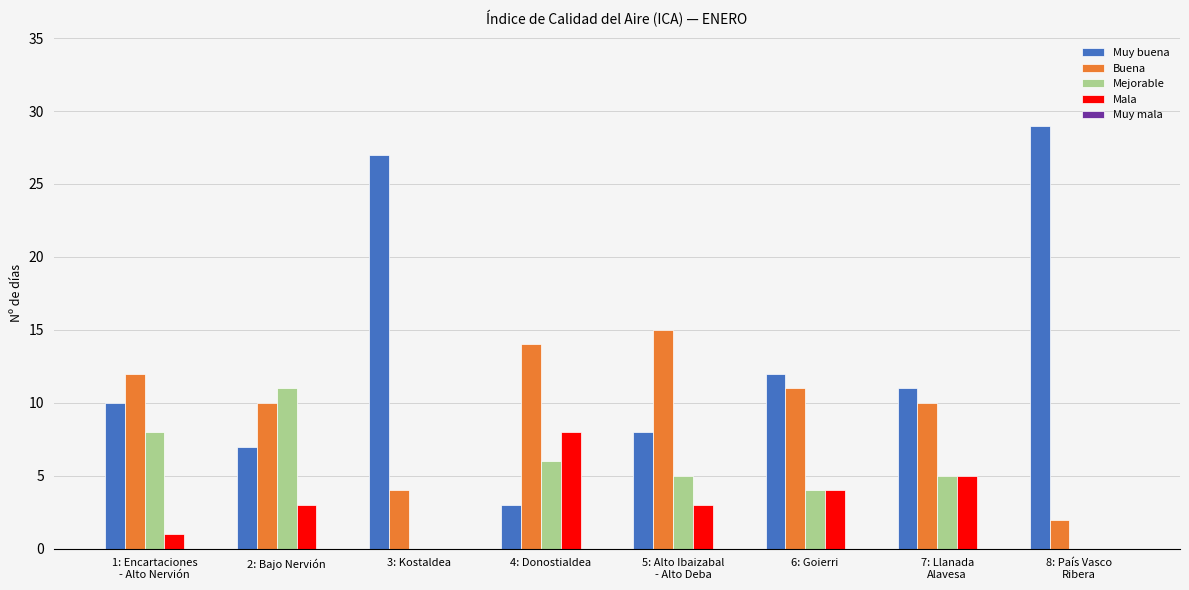

How many groups of bars are there?

8